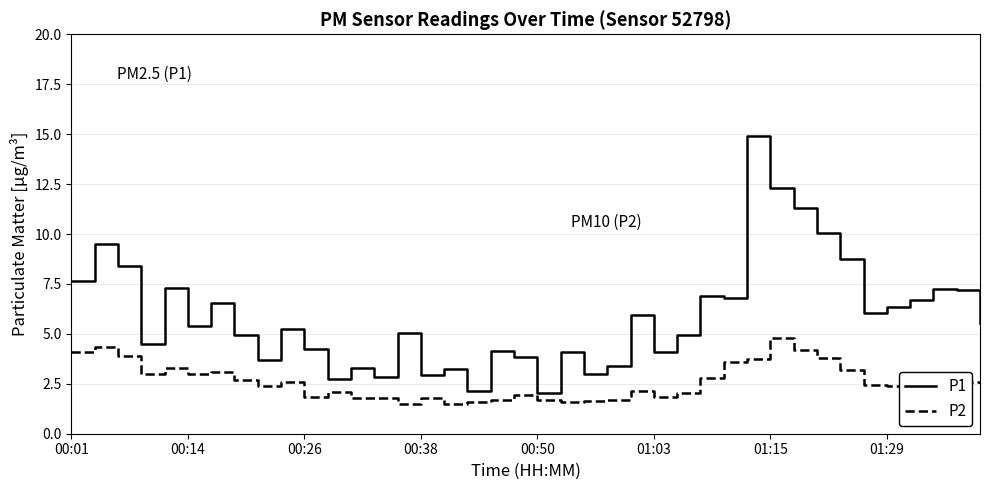

Which series has the largest range (max minus min)?

P1